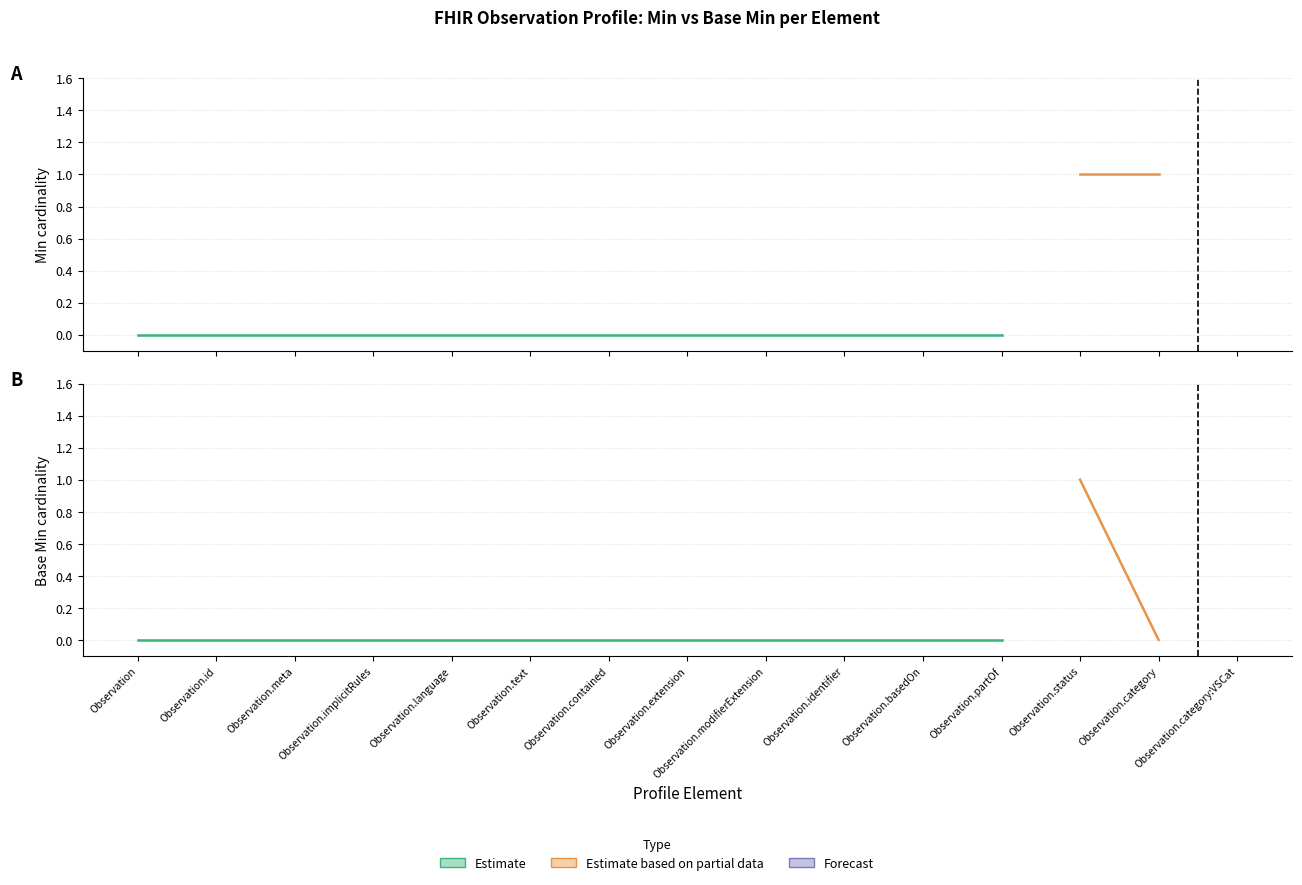

Which has a higher value, Observation.status or Observation.implicitRules?

Observation.status